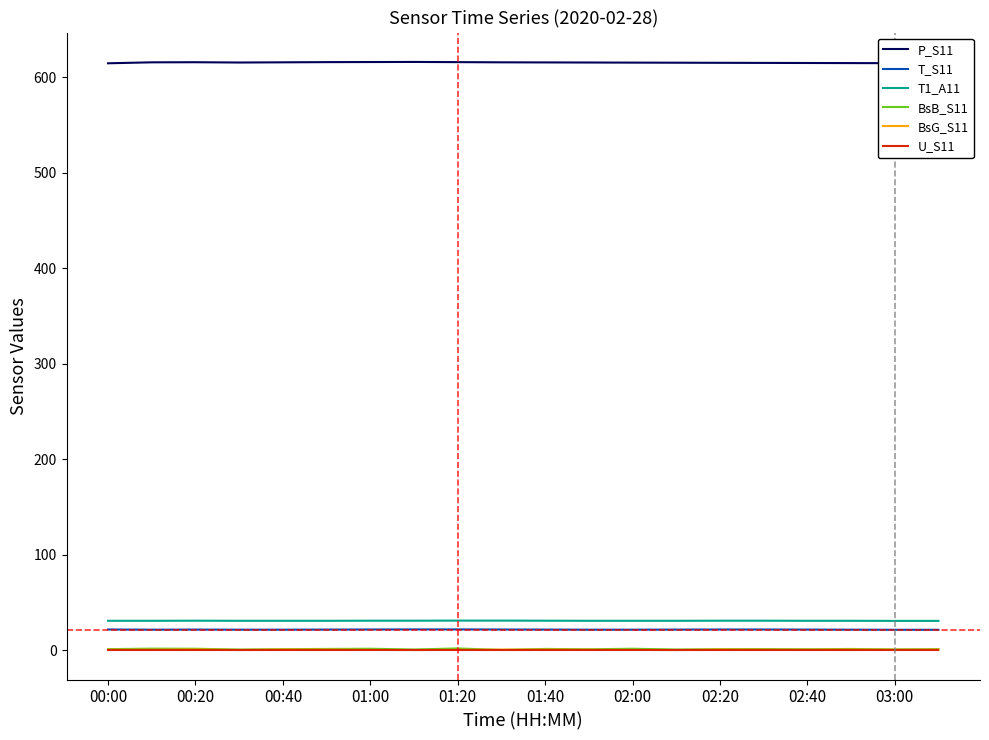

Does the chart have visible grid lines?

No